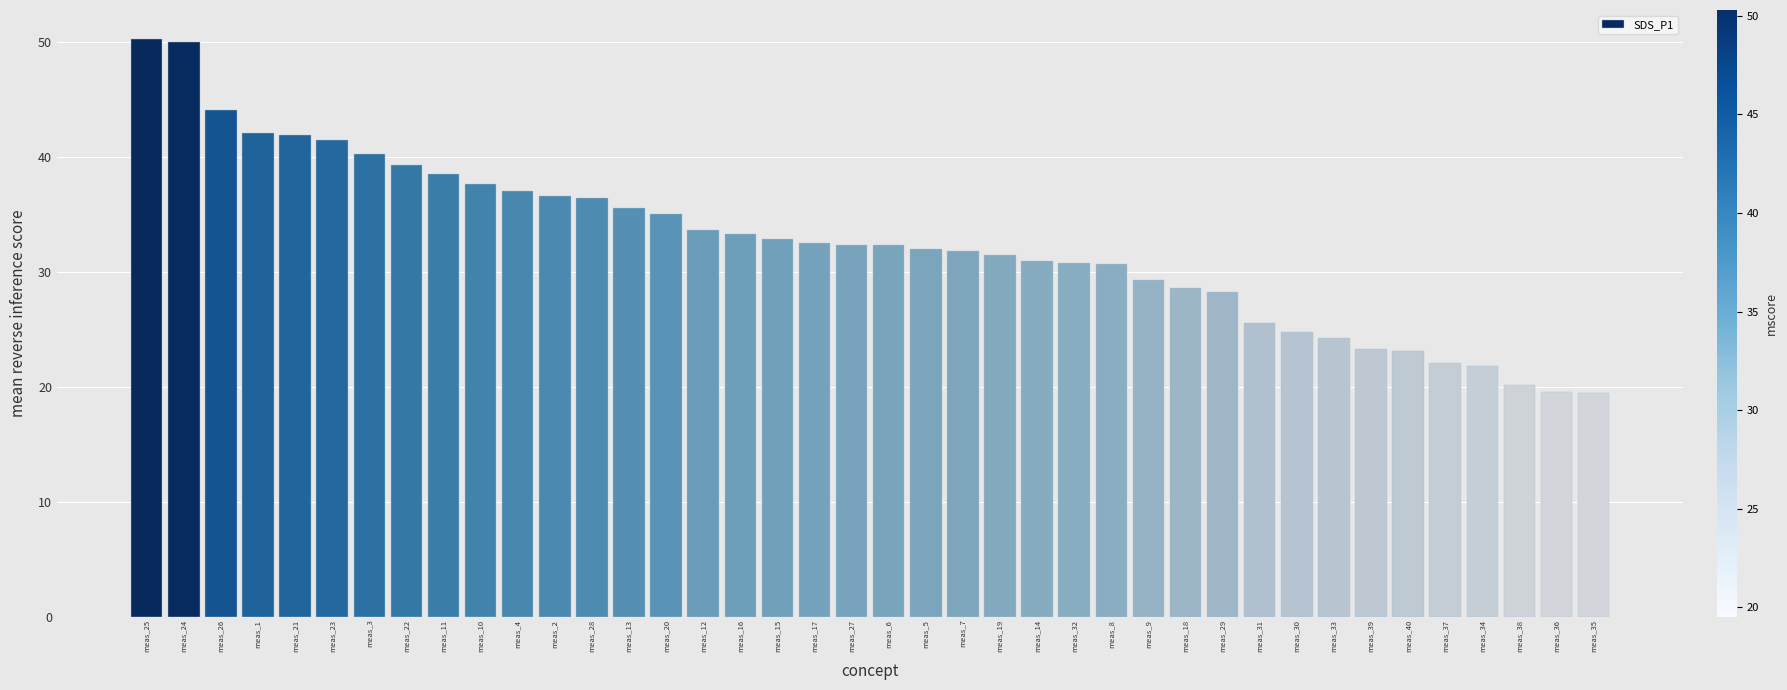

How many data points does each series have?

40